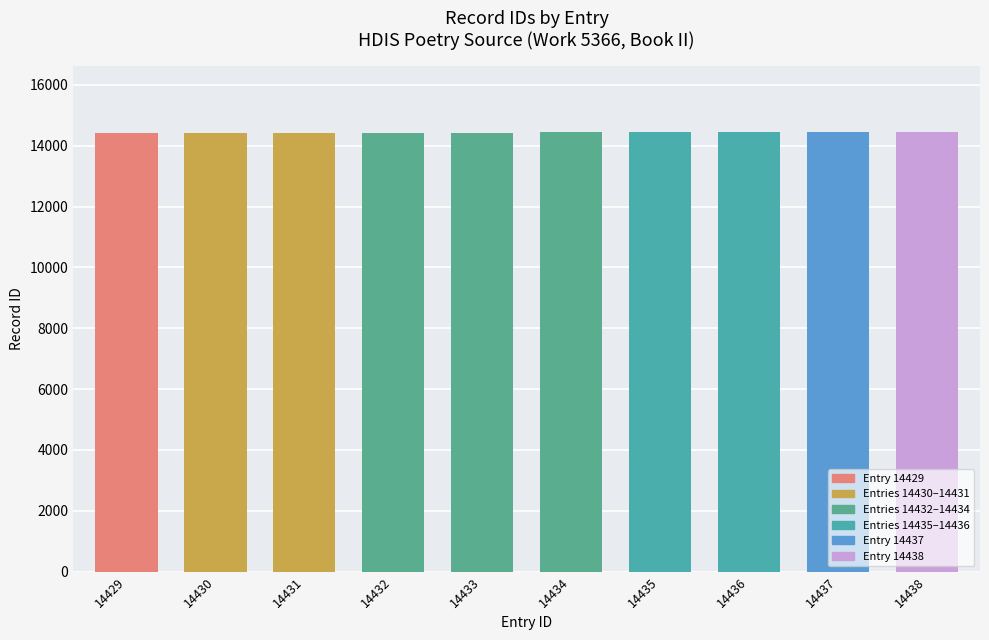

What is the difference between the maximum and minimum values?

9